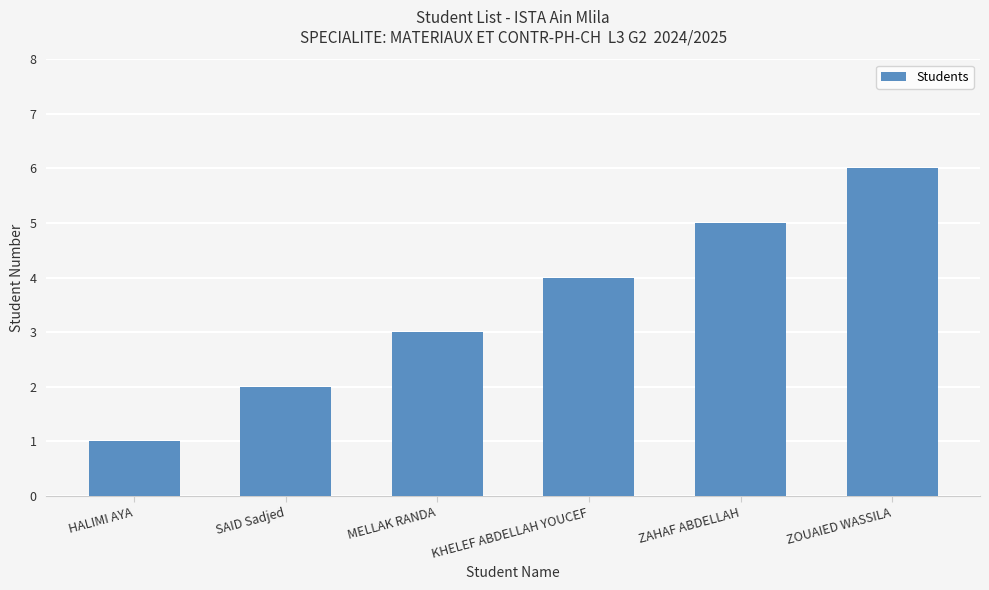

List the labels in order of value, largest first.

ZOUAIED WASSILA, ZAHAF ABDELLAH, KHELEF ABDELLAH YOUCEF, MELLAK RANDA, SAID Sadjed, HALIMI AYA